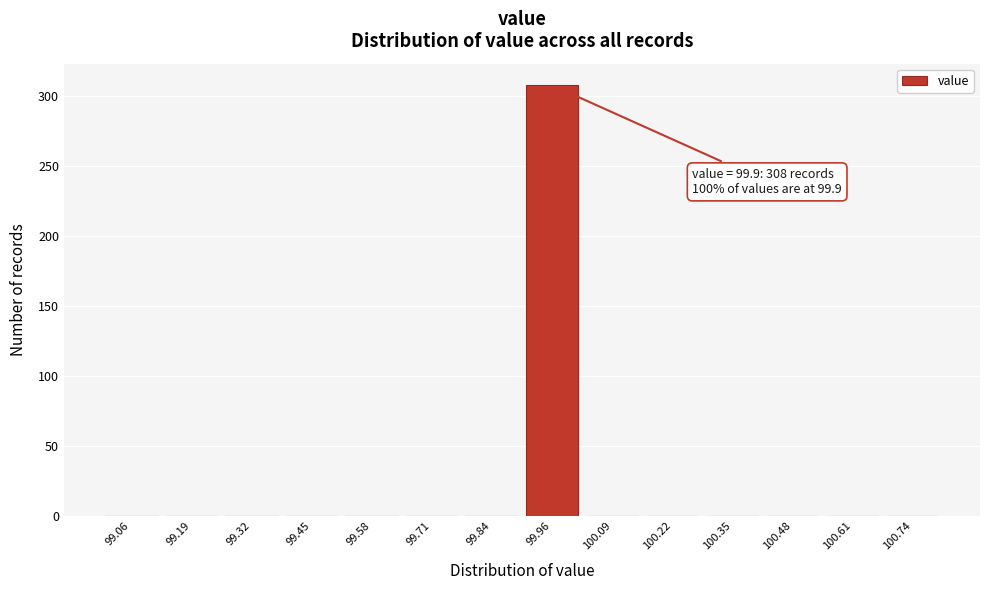

Over which range of the x-axis is the bar tallest?

99.90 to 100.02